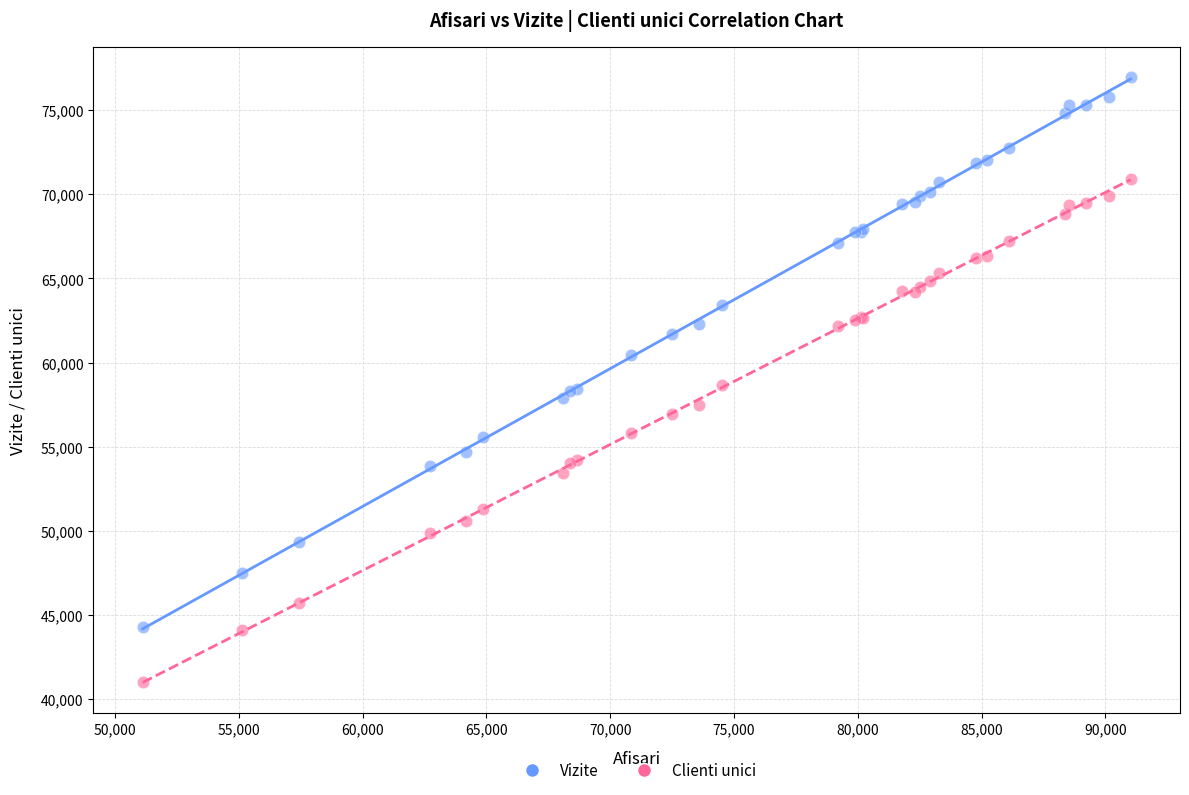

What is the X range (max minus min) for the scatter plot?

39905